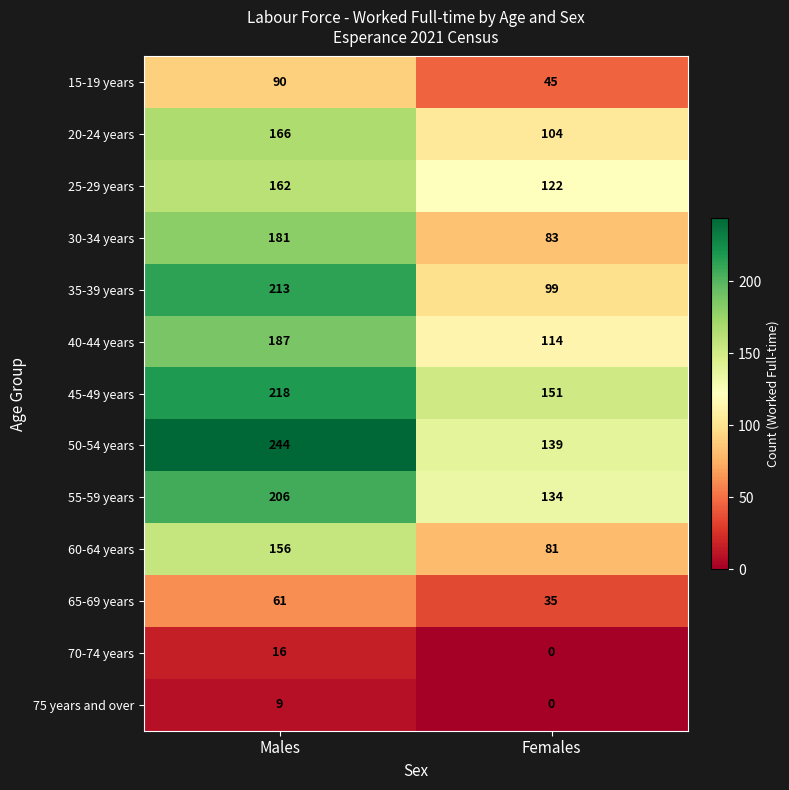

Reading left to right, what are all the values shown in this chart?

15-19 years: 90	45
20-24 years: 166	104
25-29 years: 162	122
30-34 years: 181	83
35-39 years: 213	99
40-44 years: 187	114
45-49 years: 218	151
50-54 years: 244	139
55-59 years: 206	134
60-64 years: 156	81
65-69 years: 61	35
70-74 years: 16	0
75 years and over: 9	0